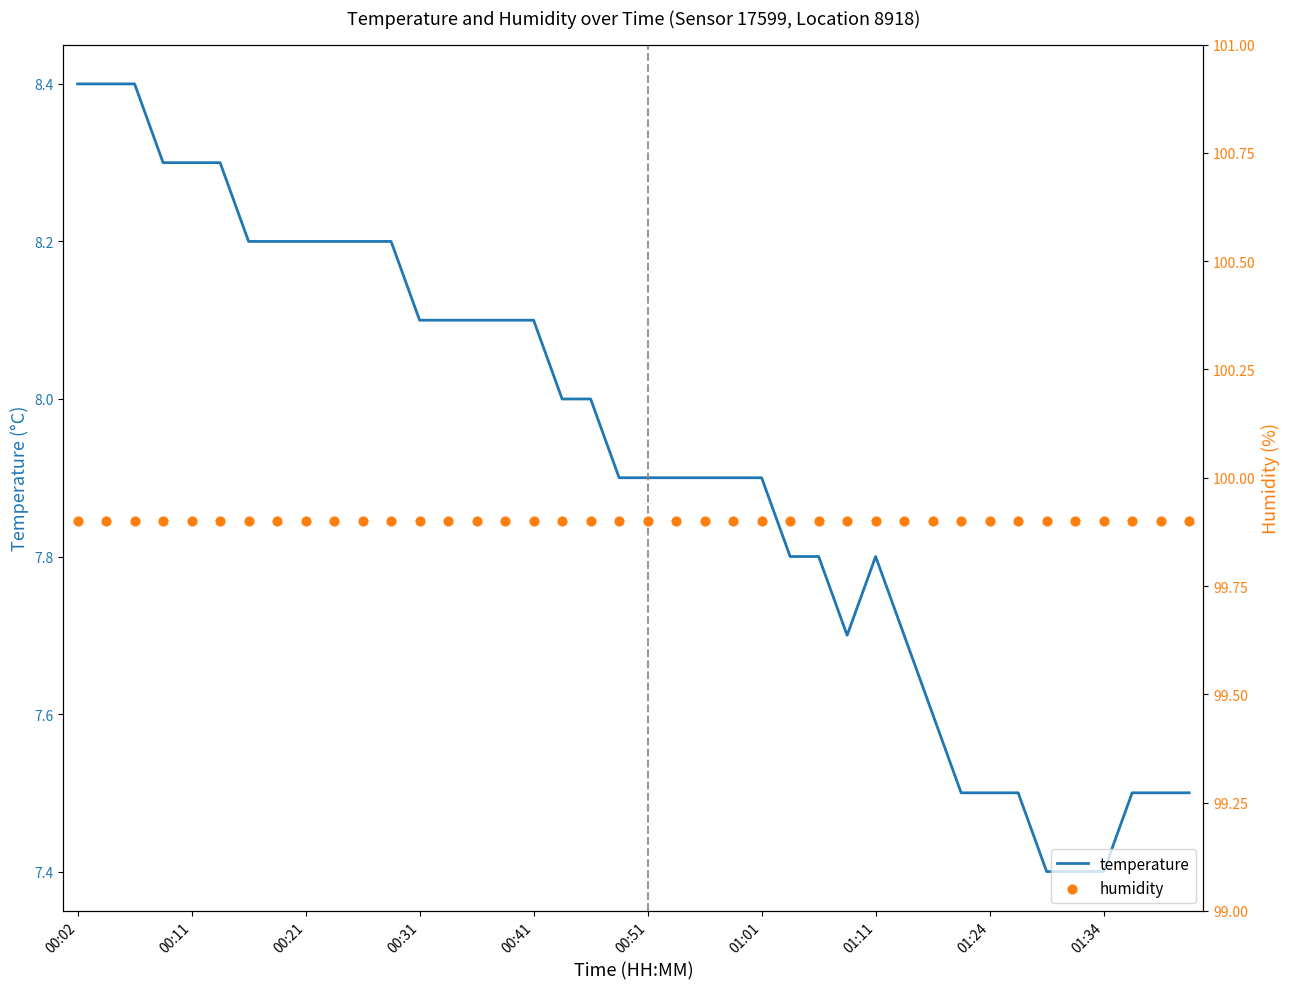

At which category is the sum across all series the highest?

00:02